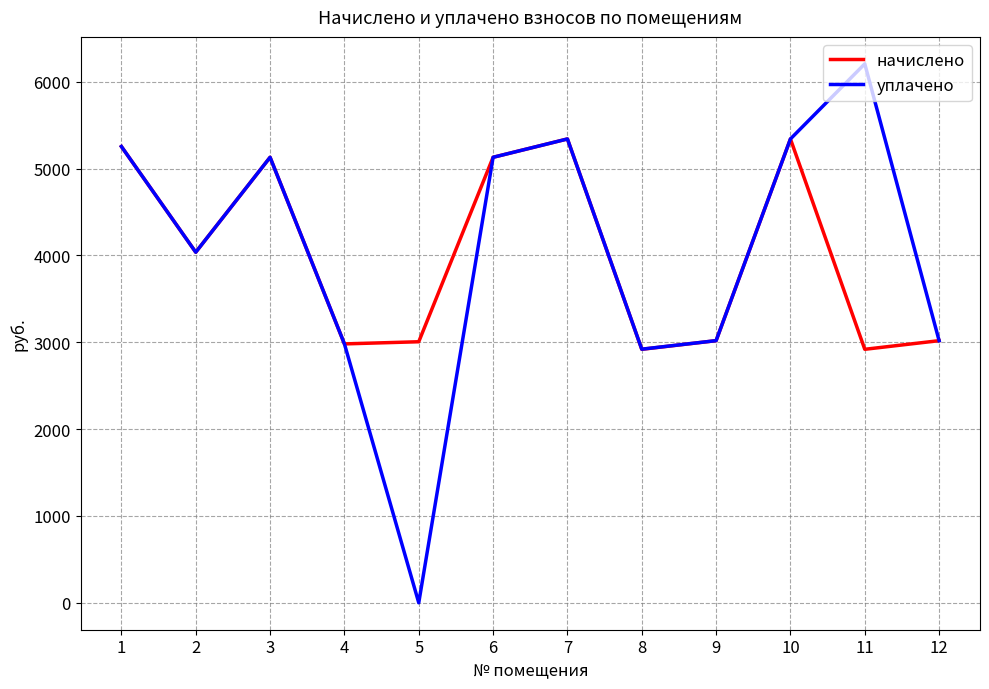

What is the maximum value for уплачено?

6205.6